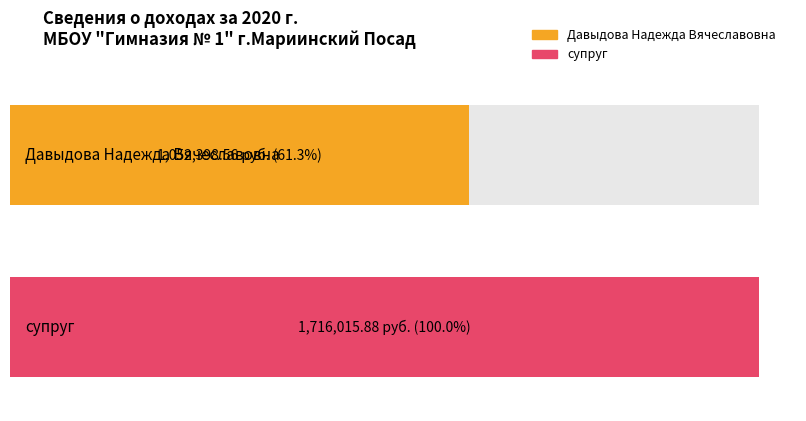

What is the smallest value displayed?

1052398.6